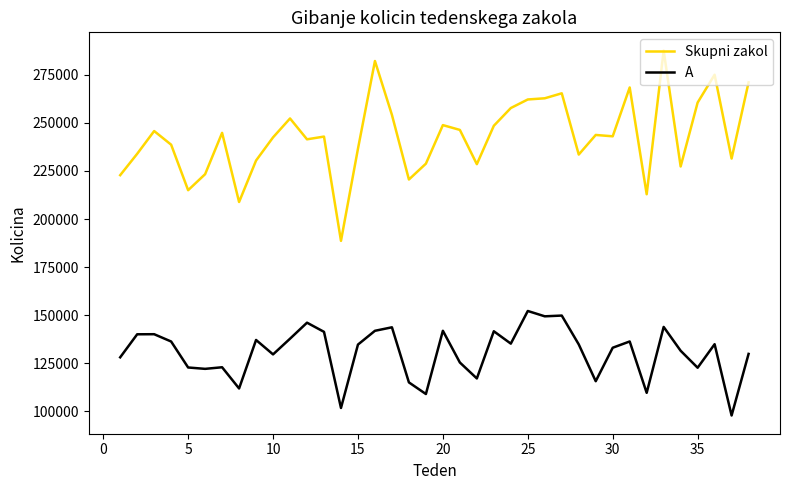

True or false: Skupni zakol and A cross at least once.

False